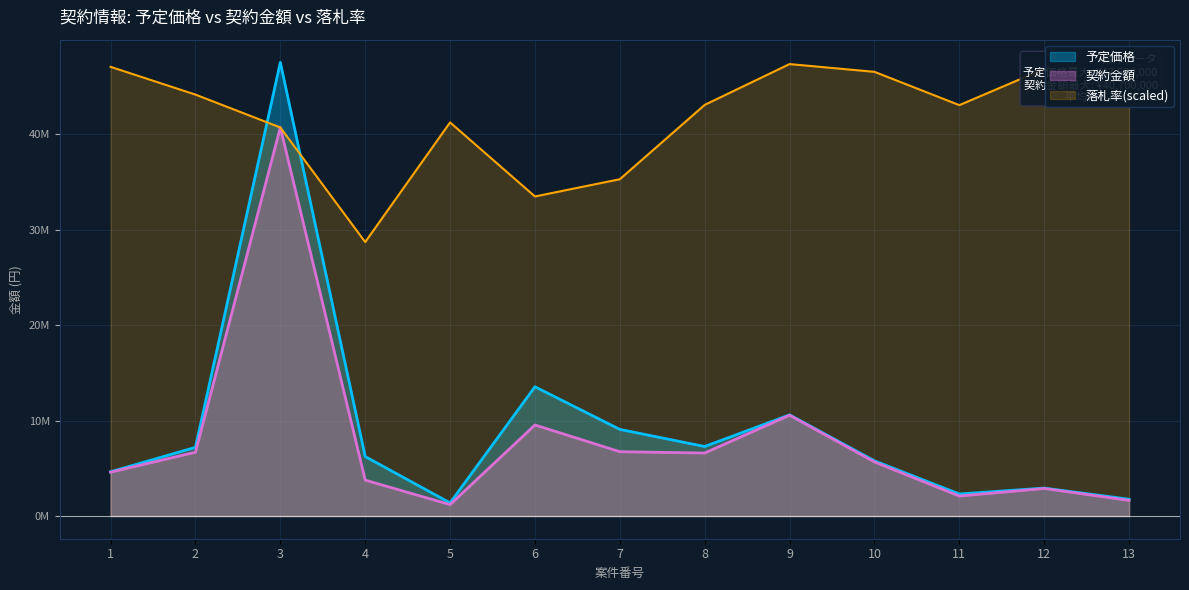

Is it true that 予定価格 equals 959895 at 12?

False